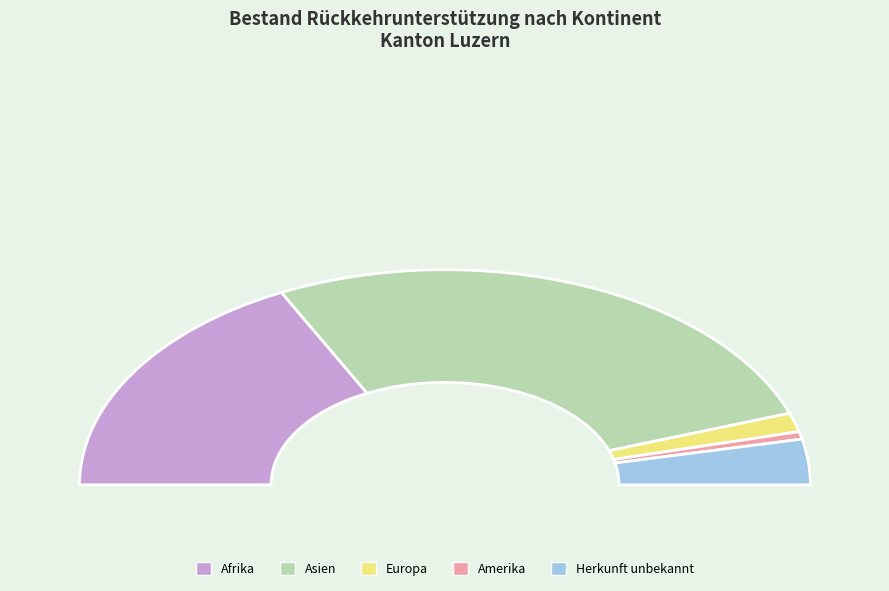

Which slice is the largest?

Asien